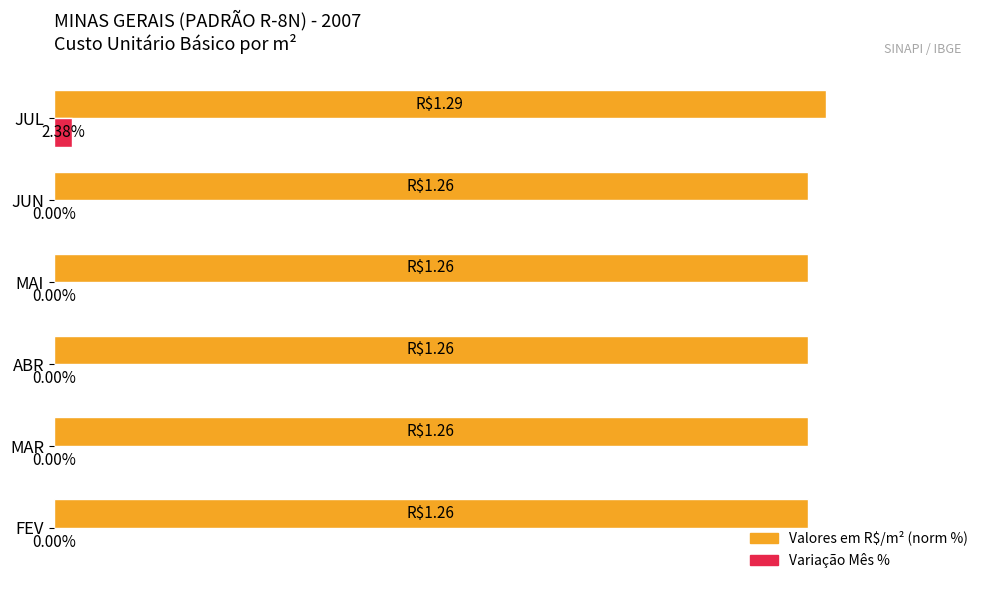

At which category is the sum across all series the highest?

JUL